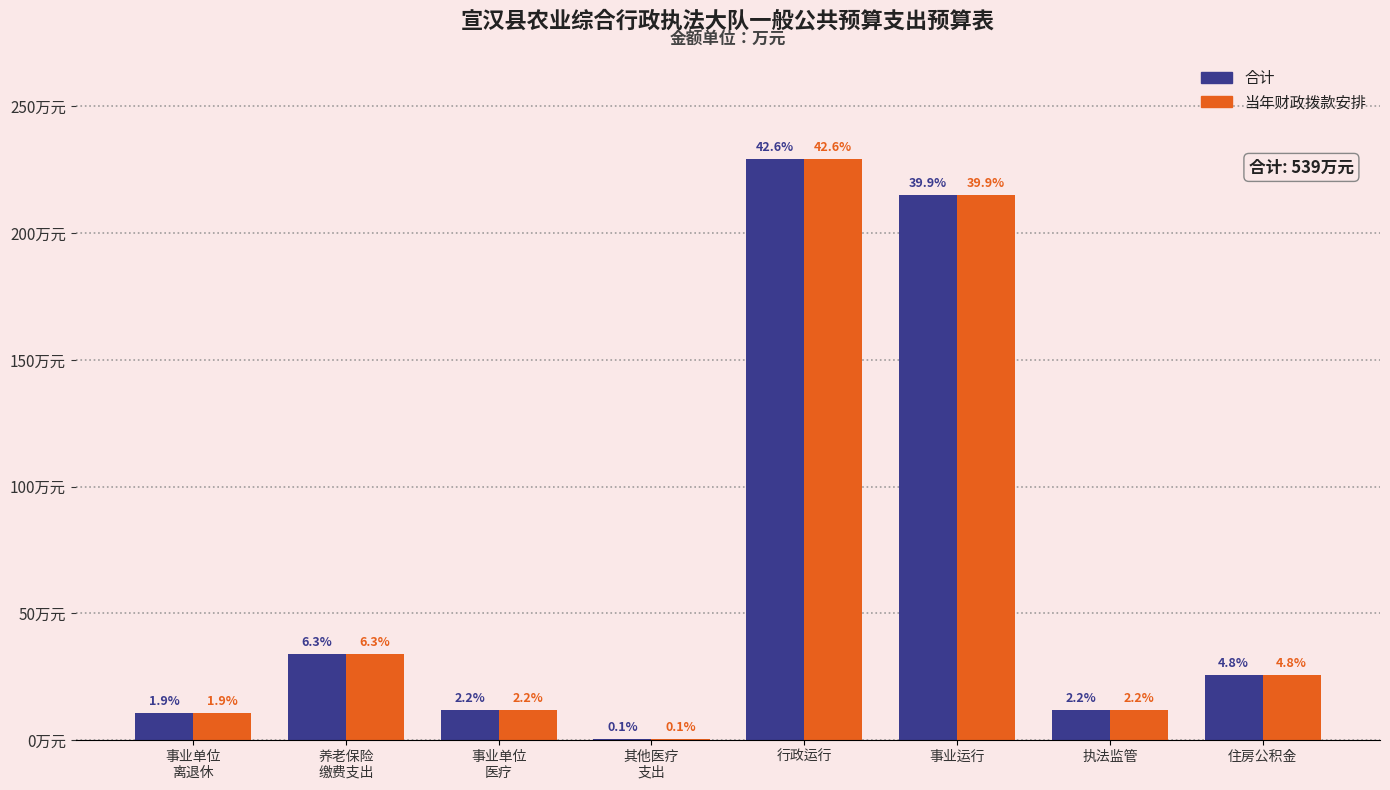

Reading left to right, what are all the values shown in this chart?

合计: 事业单位
离退休=10.5	养老保险
缴费支出=34.1	事业单位
医疗=11.9	其他医疗
支出=0.5	行政运行=229.4	事业运行=215.1	执法监管=11.8	住房公积金=25.6
当年财政拨款安排: 事业单位
离退休=10.5	养老保险
缴费支出=34.1	事业单位
医疗=11.9	其他医疗
支出=0.5	行政运行=229.4	事业运行=215.1	执法监管=11.8	住房公积金=25.6